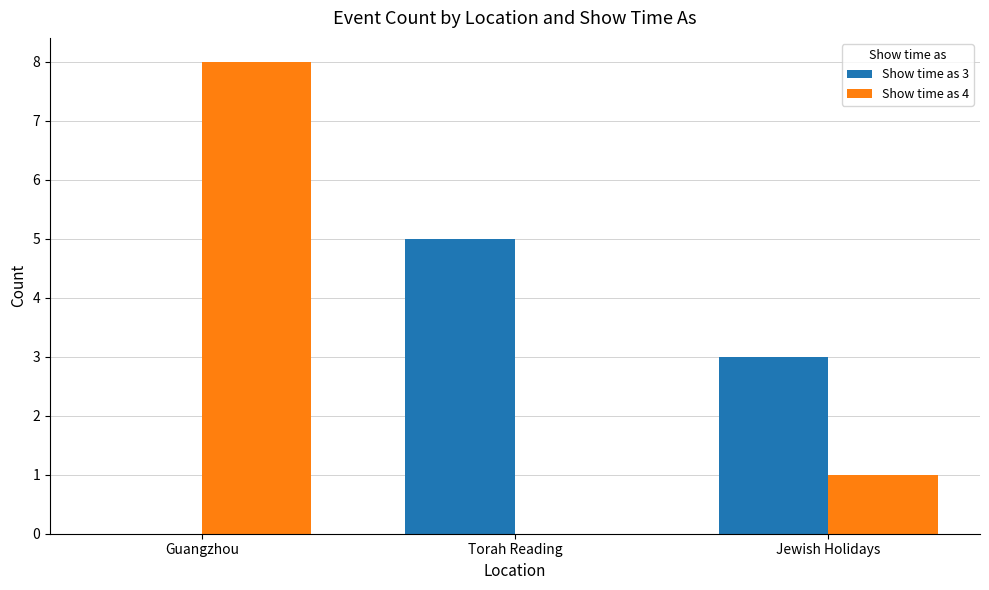

How many Show time as 4 values are between 0 and 8?

3